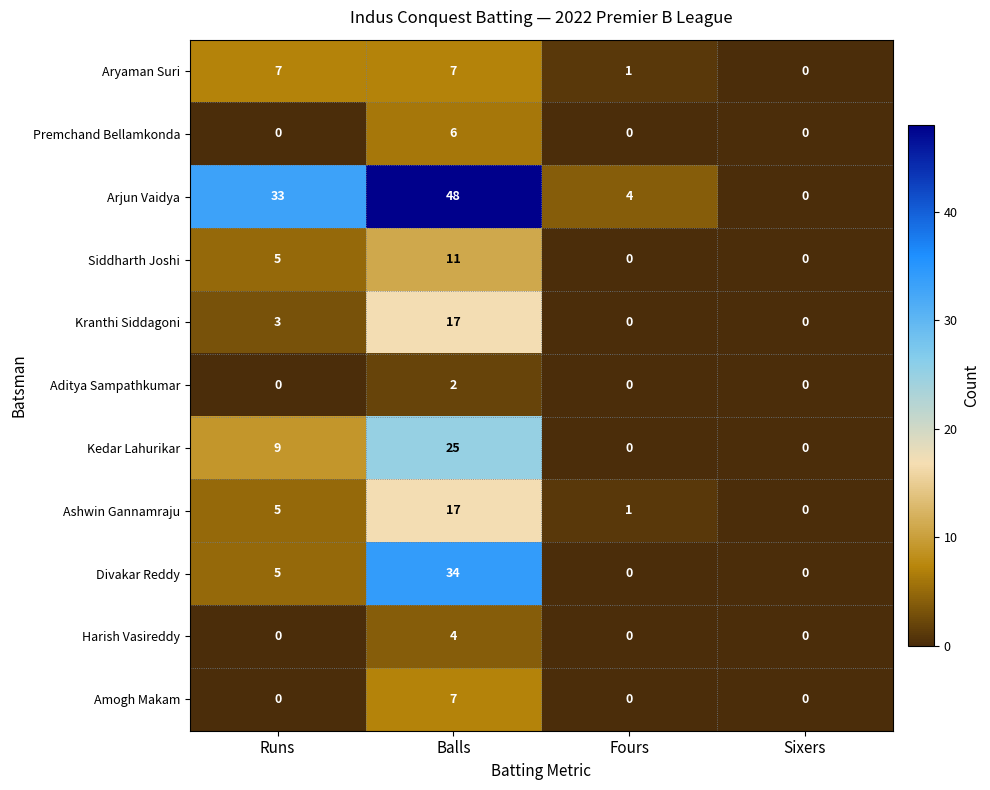

At which category does the chart reach its peak across all series?

Balls